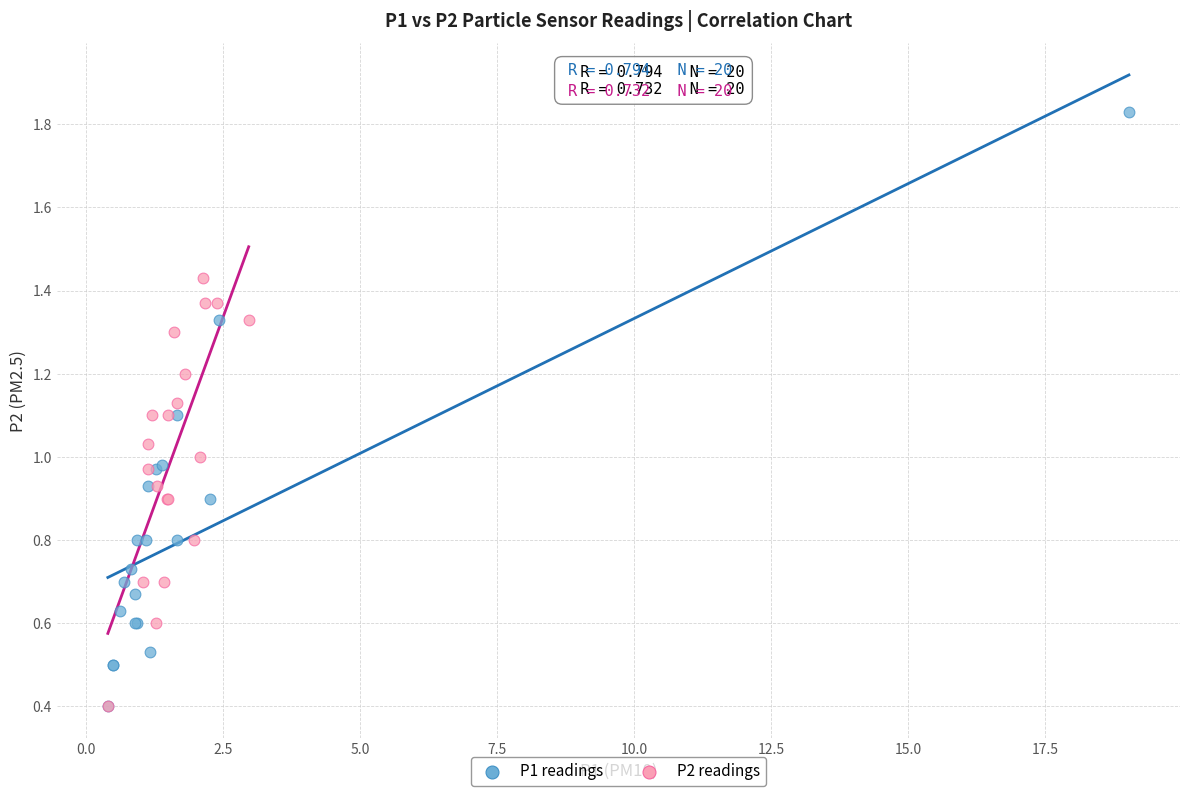

Which series has the largest Y range (max minus min)?

P1 readings